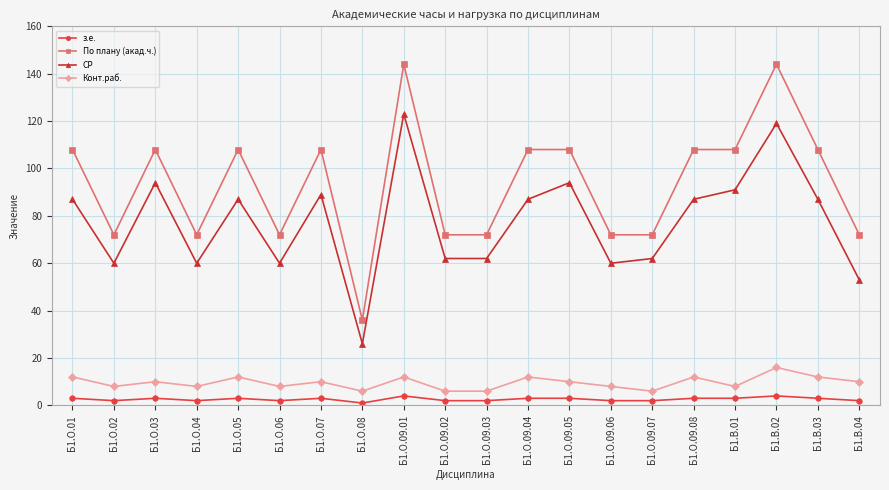

What is the average value of the СР series?

78